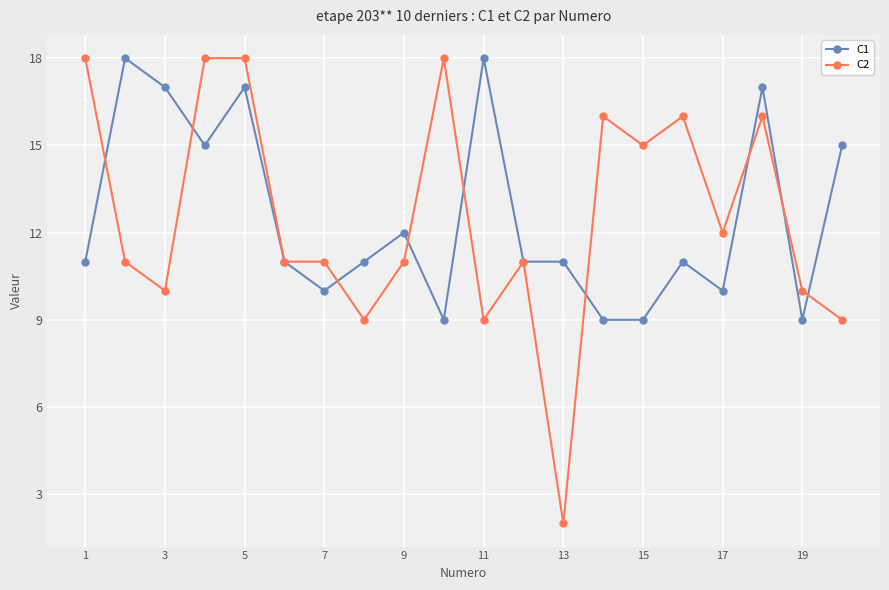

What is the value of the C1 point at the 7th from the left?

10